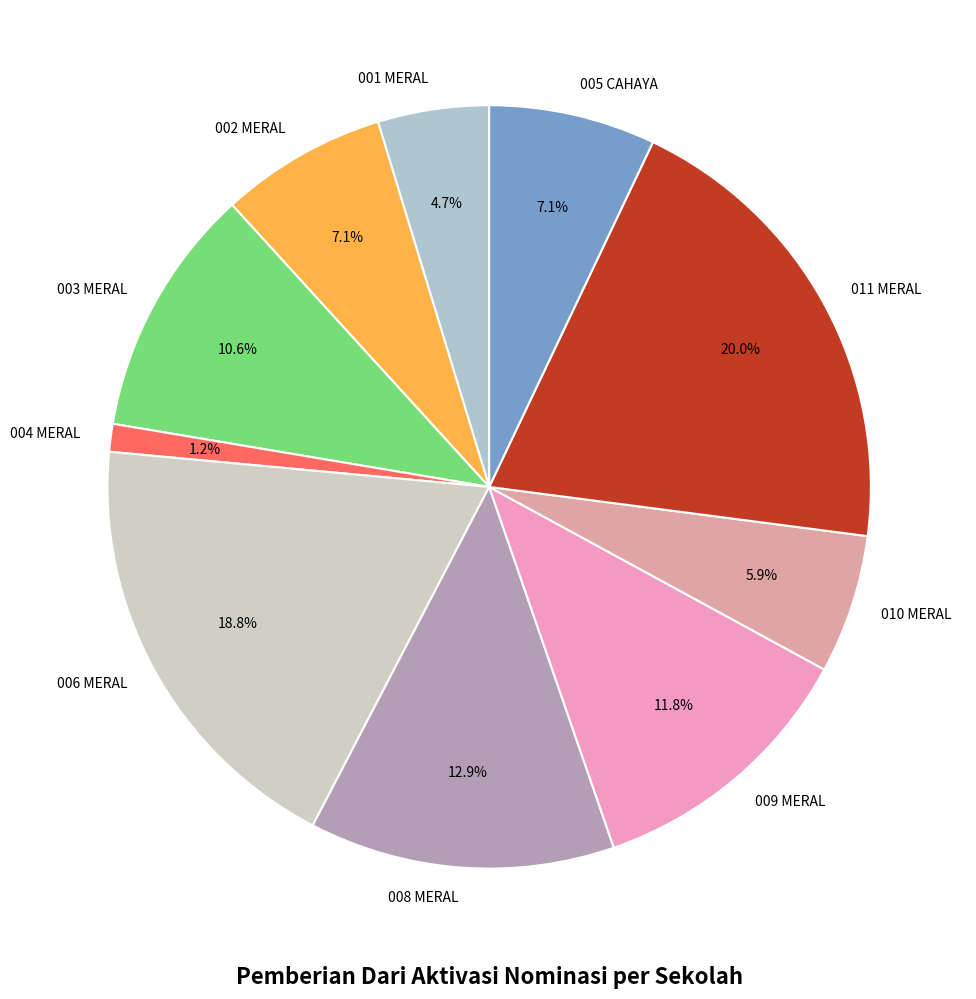

Count the number of slices in the pie.

10